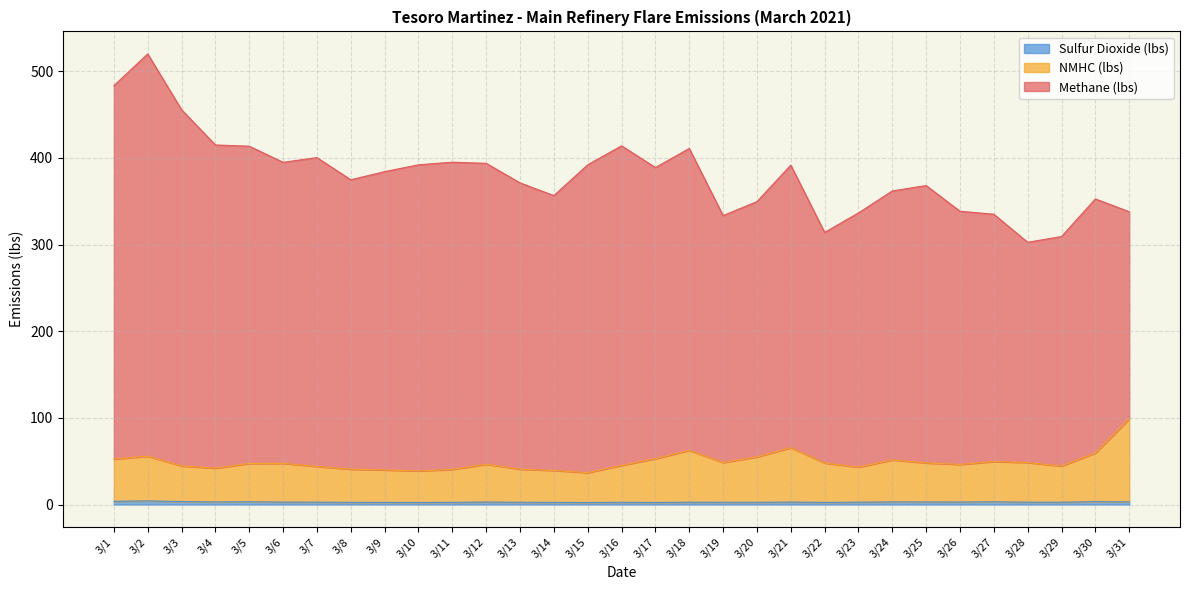

What is the sum of all Sulfur Dioxide (lbs) values?

86.7